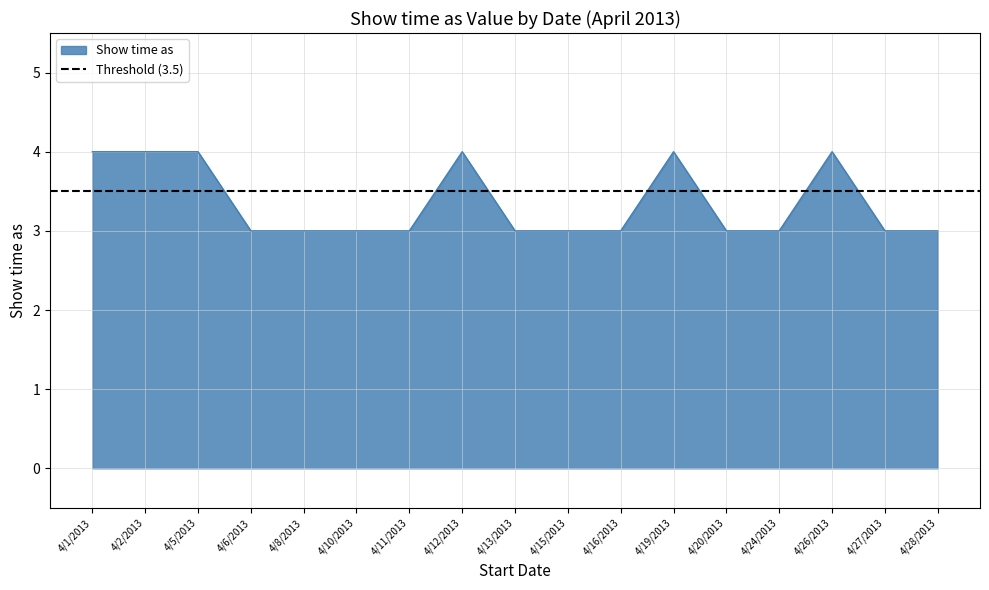

How many points are higher than both their immediate neighbors (excluding endpoints)?

3